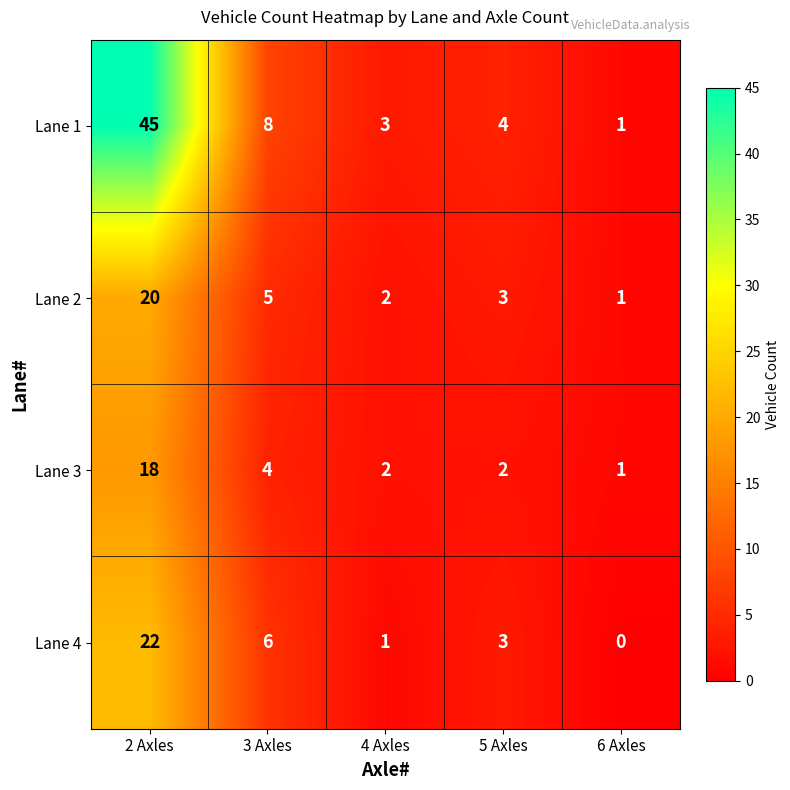

What is the maximum value shown in the chart?

45